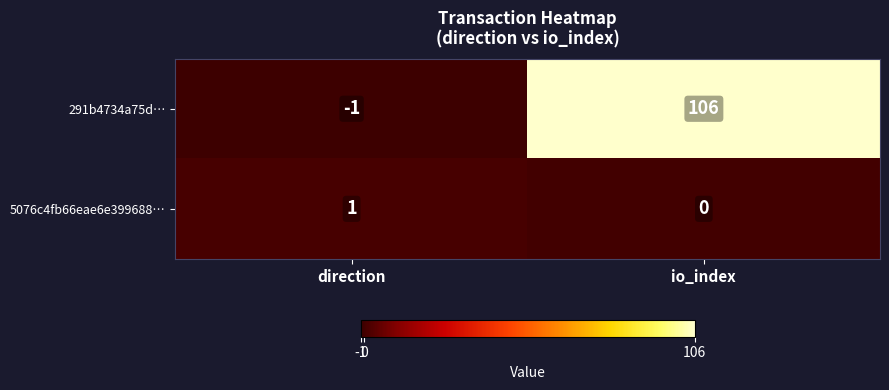

Which series has the largest total across all categories?

291b4734a75d…